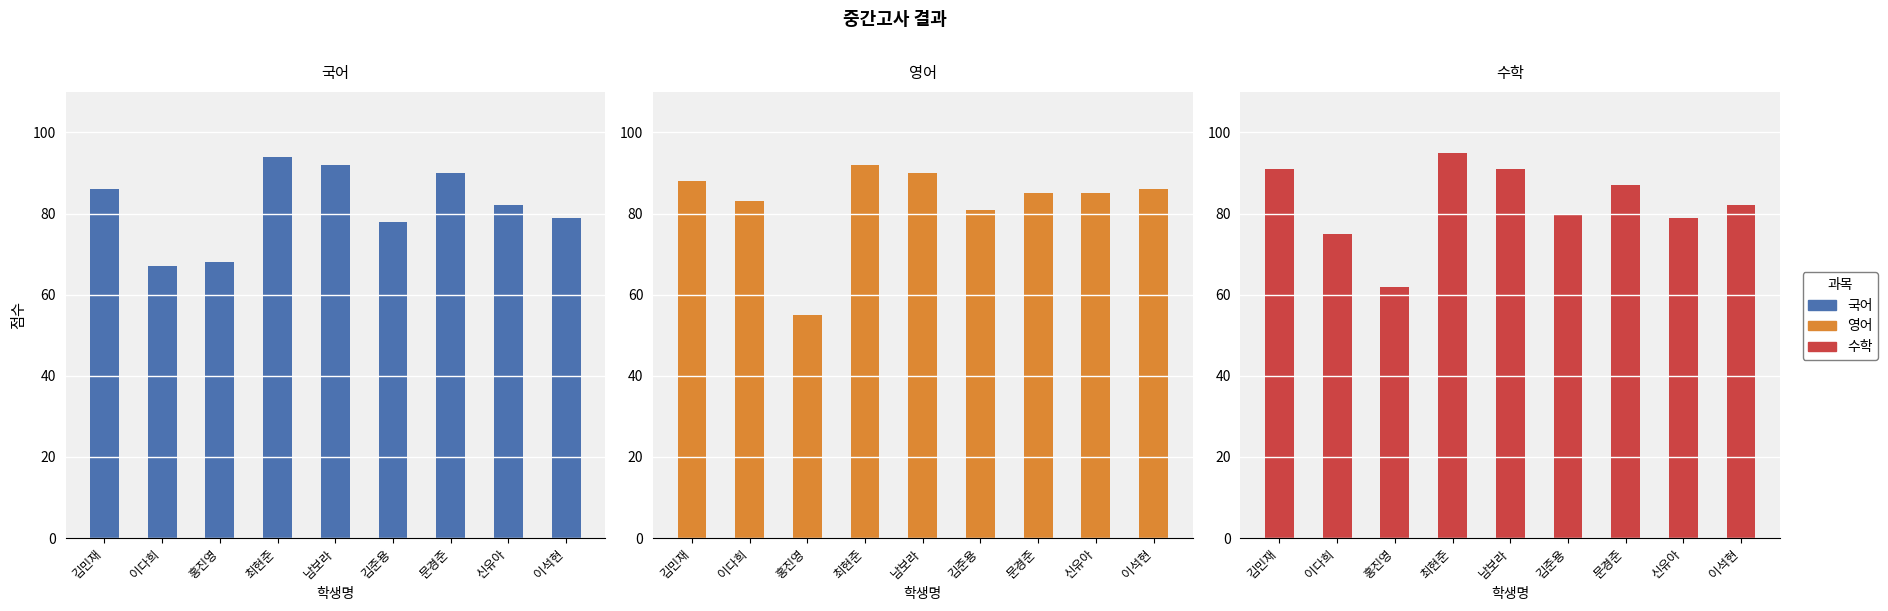

Where does the 수학 series first go above 82?

김민재